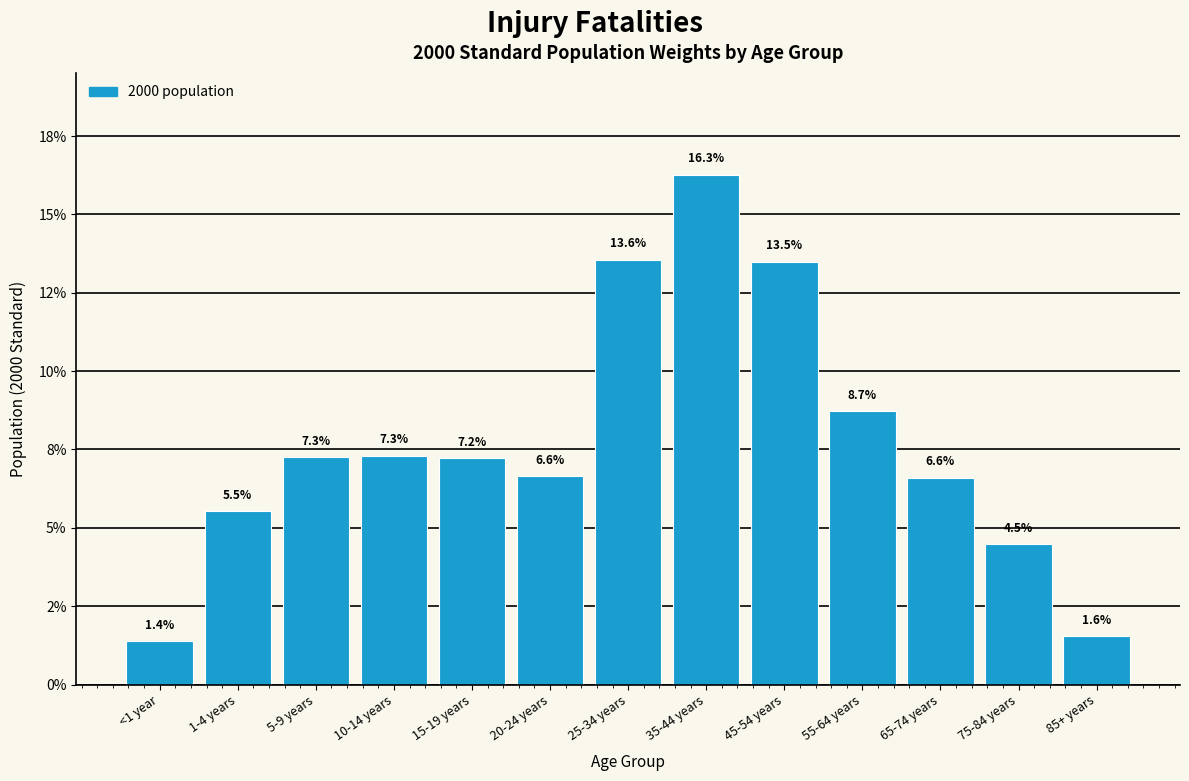

Does the chart contain any negative values?

No